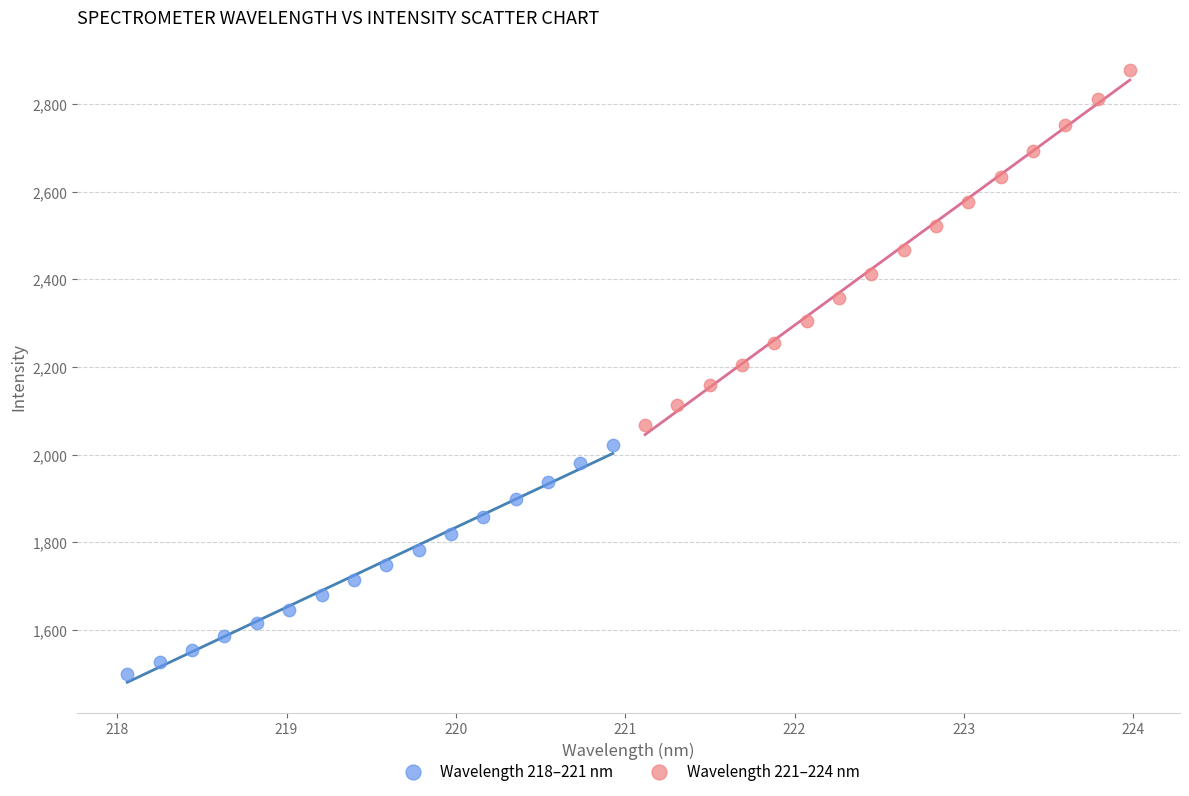

Which series has the widest spread of Y values?

Wavelength 221–224 nm